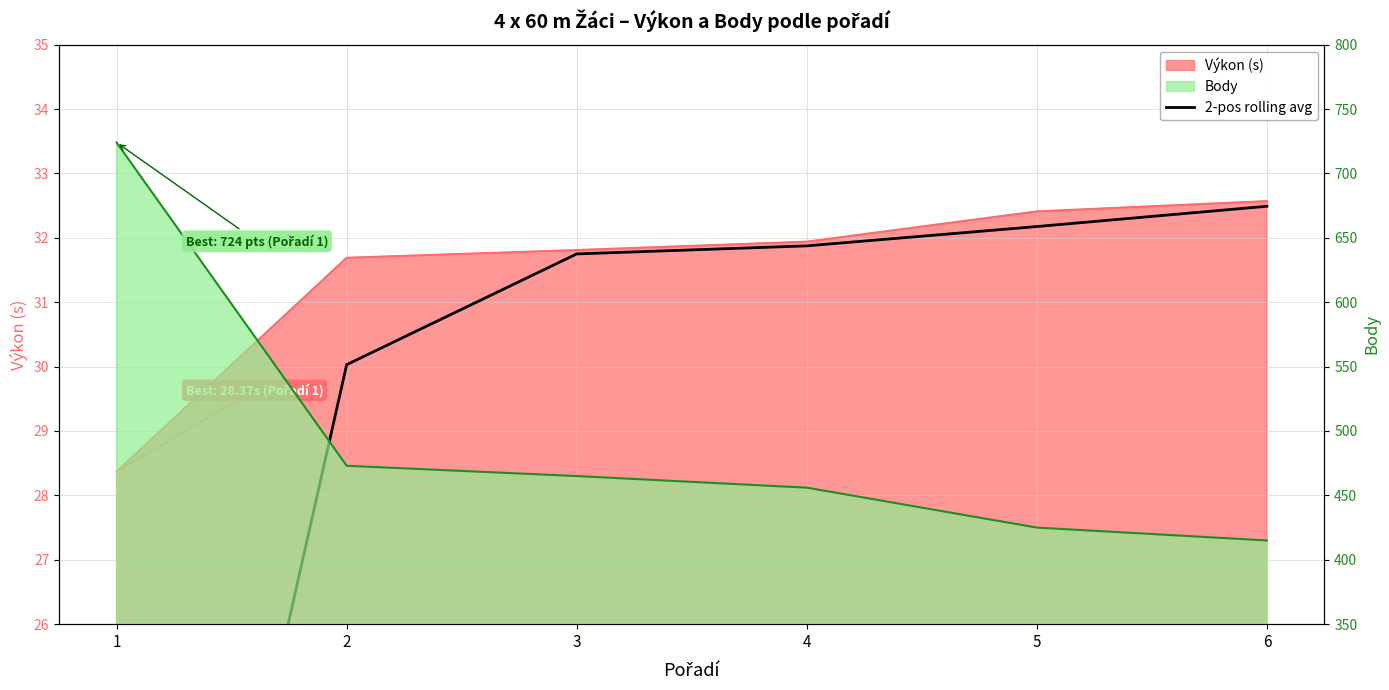

Rank the categories by value from lowest to highest.

1, 2, 3, 4, 5, 6